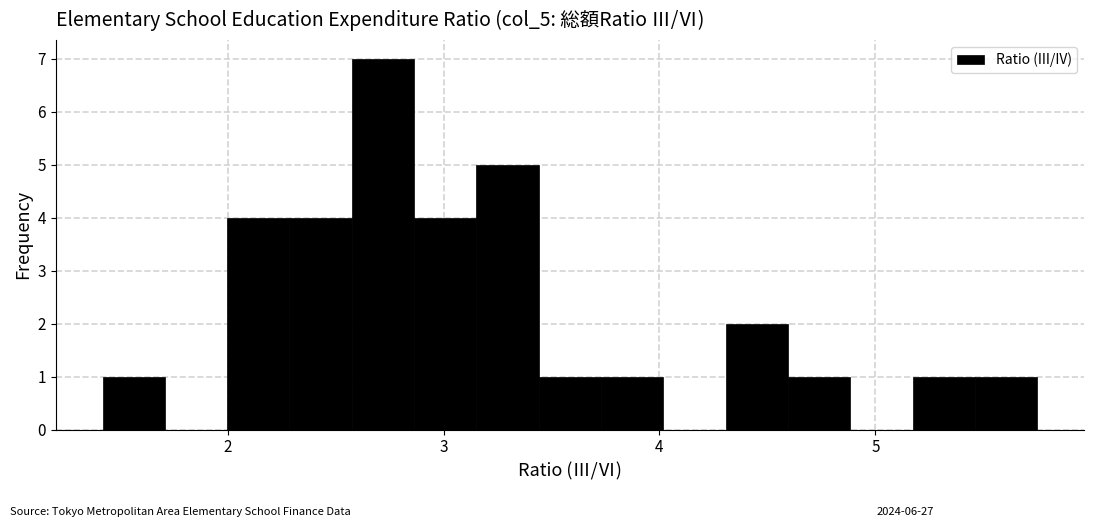

Read against the x-axis, roughly where is the centre of the tallest bar?

2.7